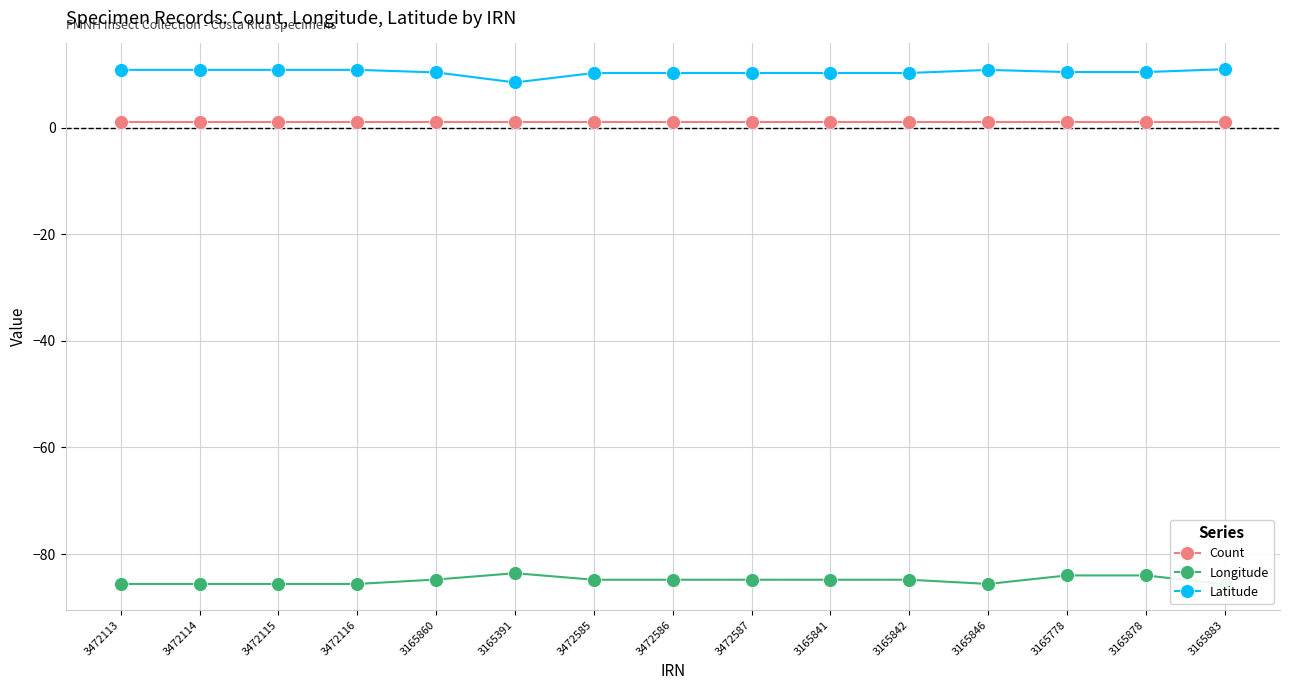

Is it true that Latitude equals 8.5 at 3165391?

True